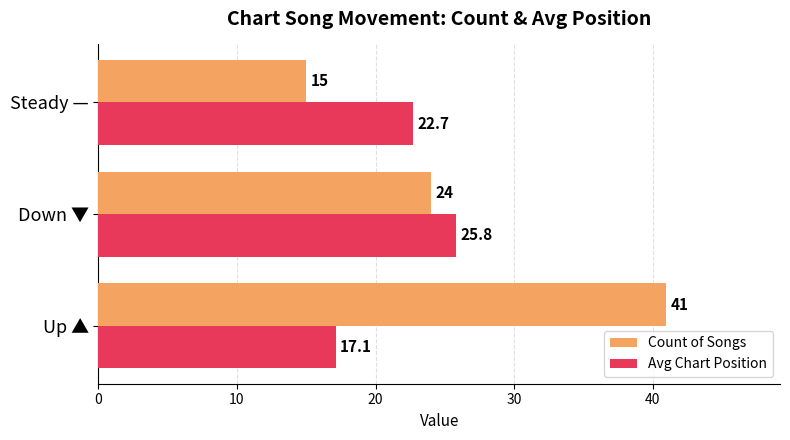

At how many categories does at least one series exceed 23?

2